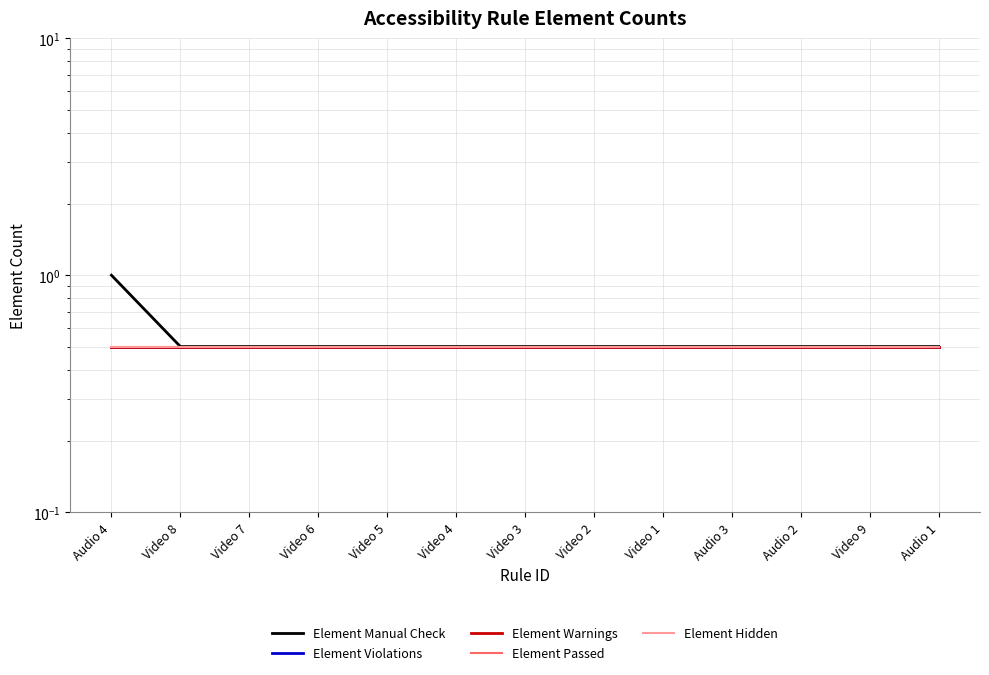

What is the average value of the Element Manual Check series?

0.5